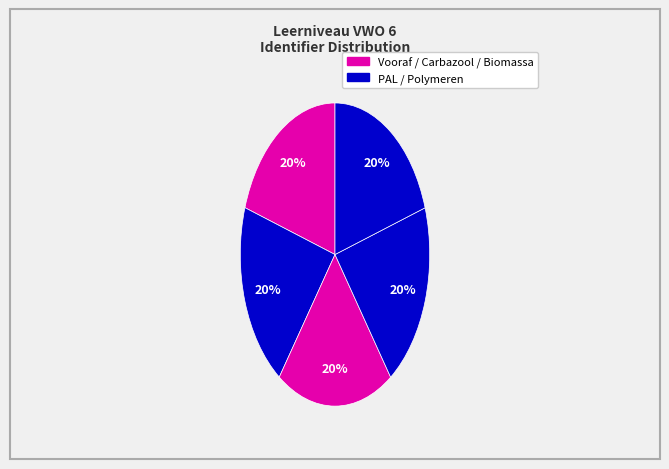

What is the smallest slice in the pie chart?

Vooraf